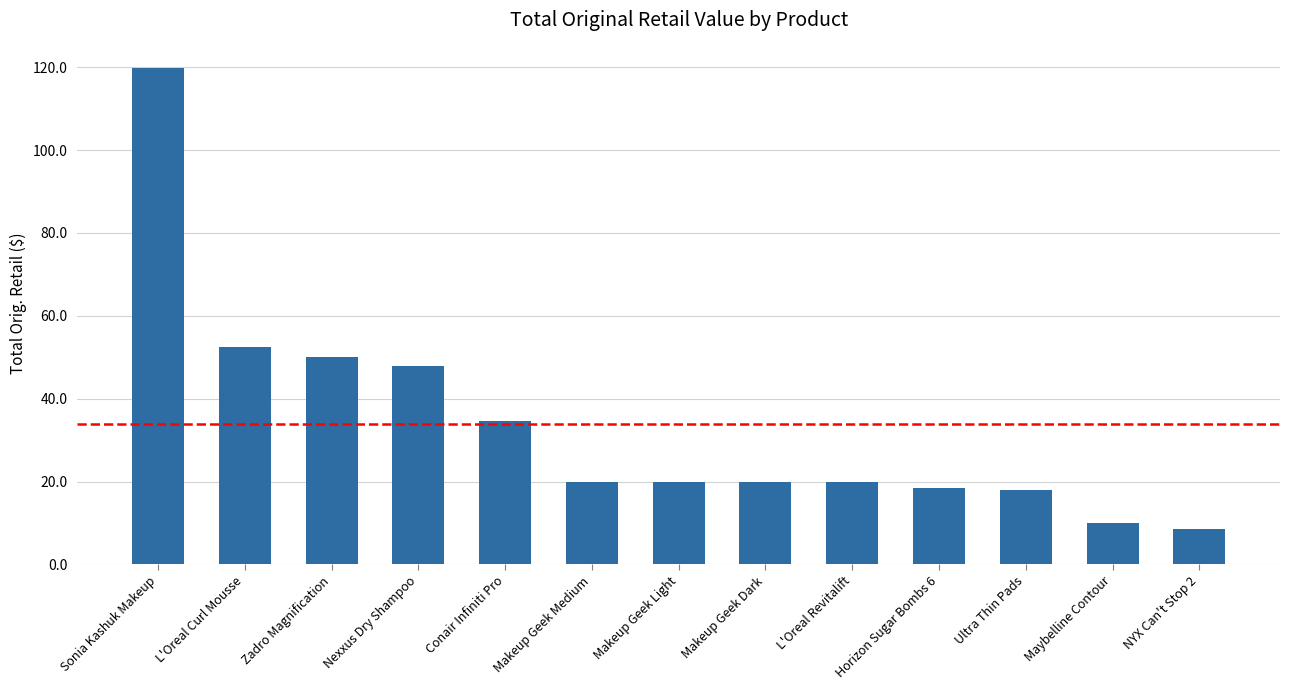

What is the minimum value shown in the chart?

8.6